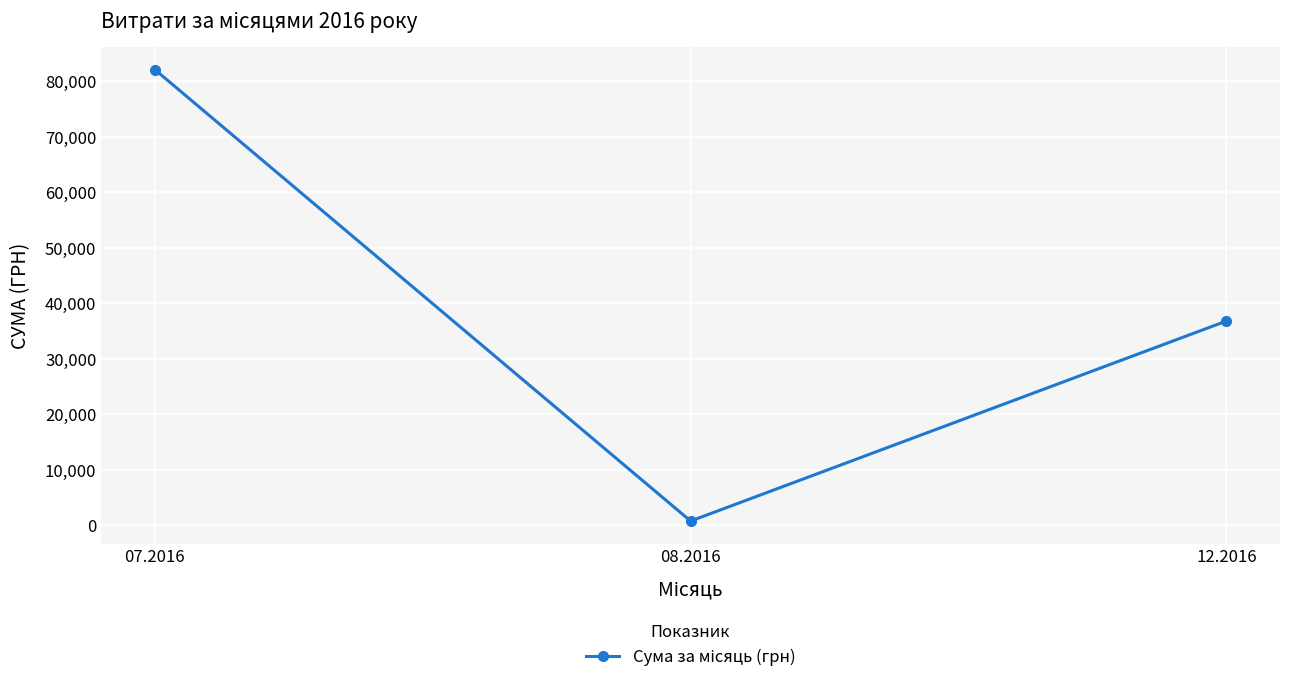

What is the difference between the values at 12.2016 and 07.2016?

45290.5